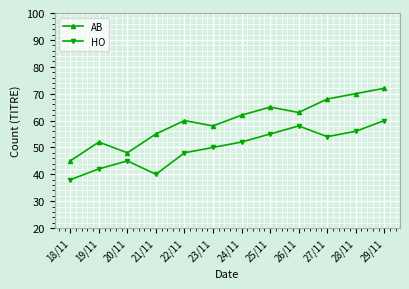

Which series has the largest range (max minus min)?

AB